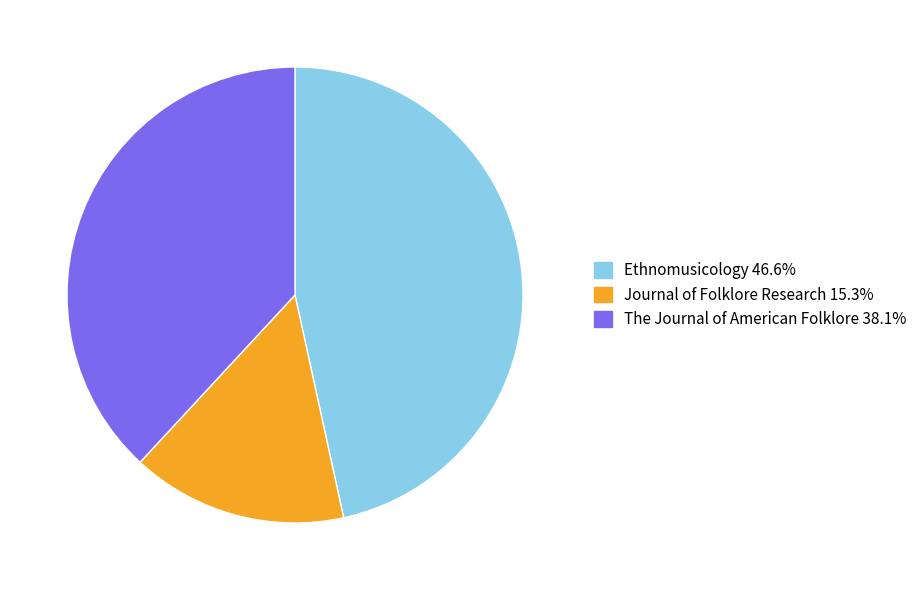

What is the ratio of the value at Ethnomusicology to the value at Journal of Folklore Research?

3.0